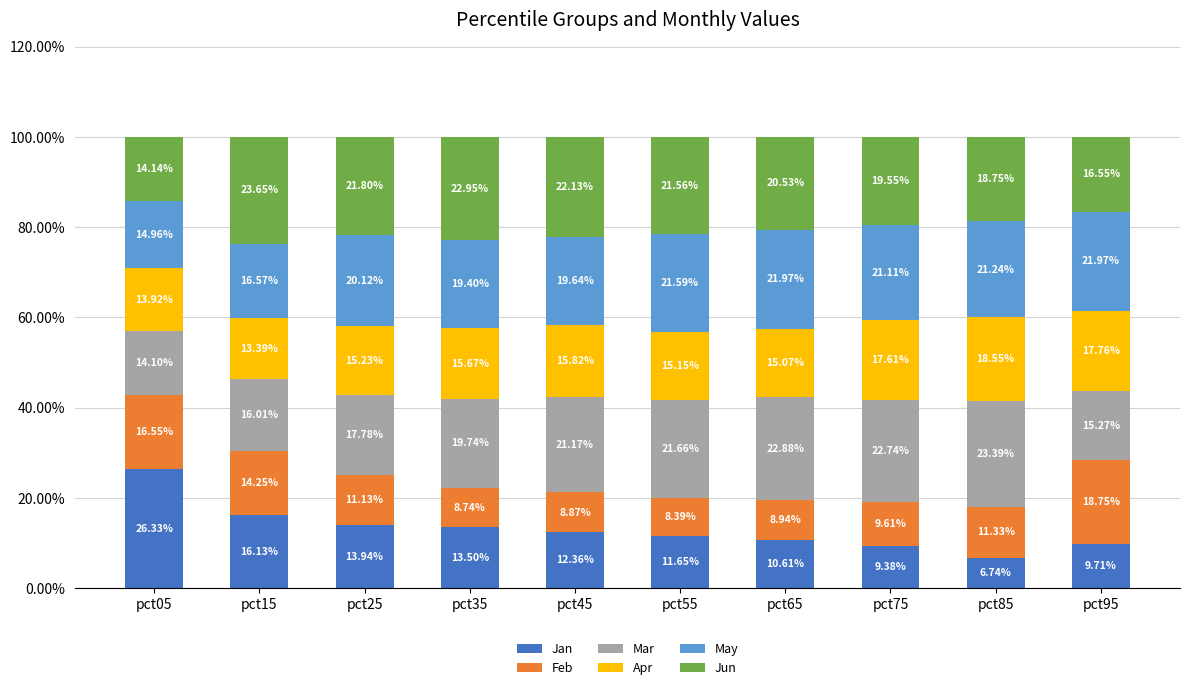

What is the average value of the Jan series?

13.0